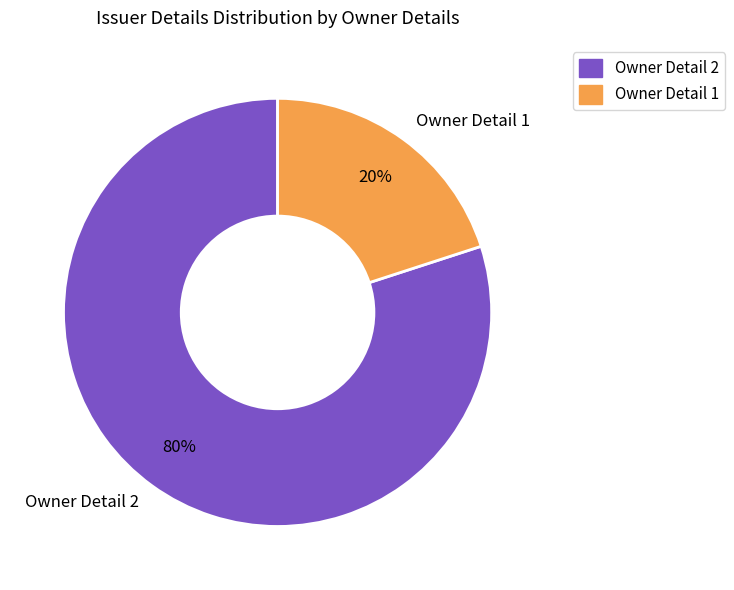

Is the sum of Owner Detail 1 and Owner Detail 2 greater than half?

Yes